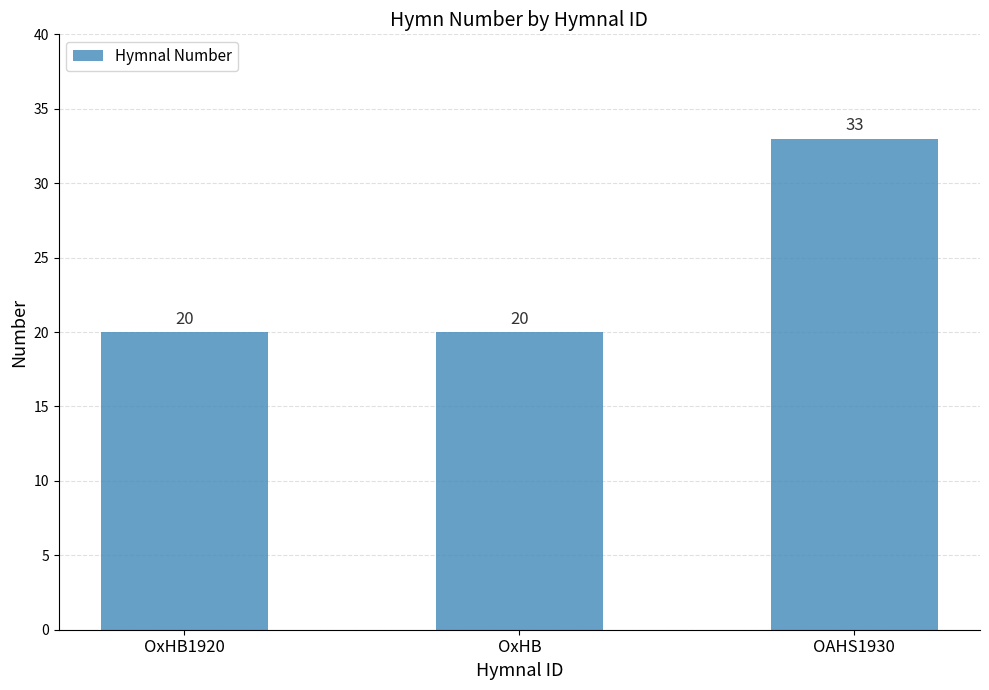

How many values are between 20 and 33?

3